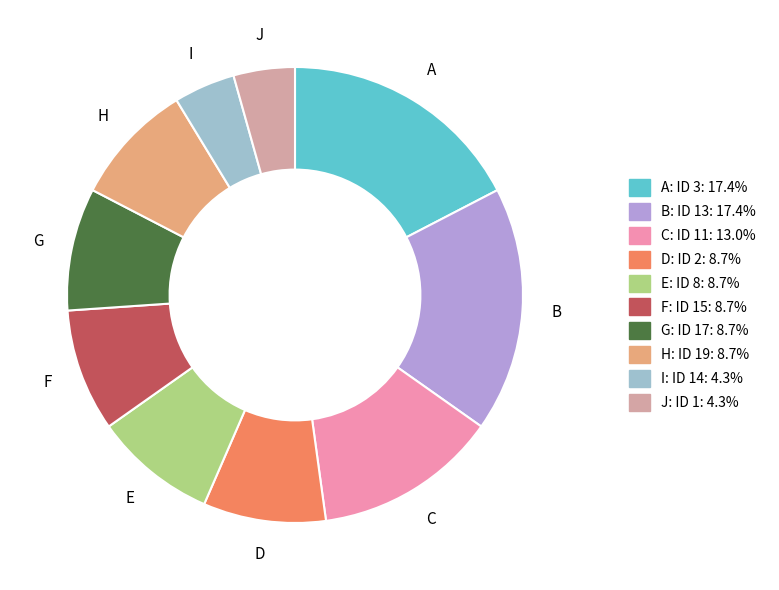

Is there any slice that represents more than half of the pie?

No